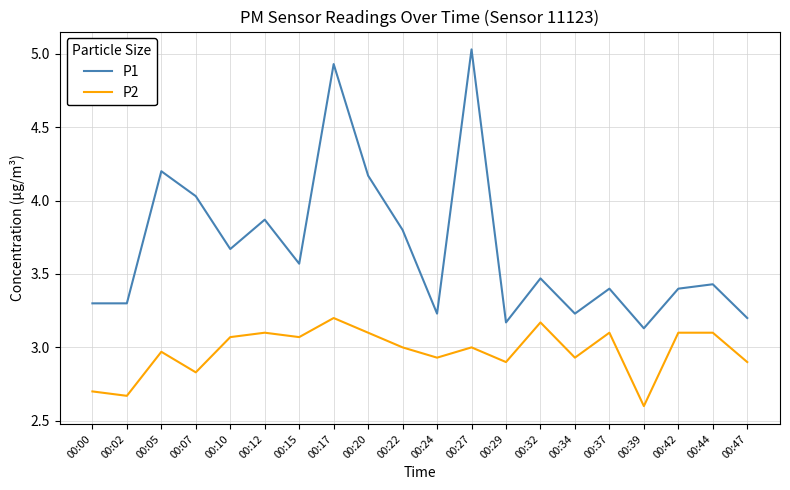

At which category is the sum across all series the highest?

00:17